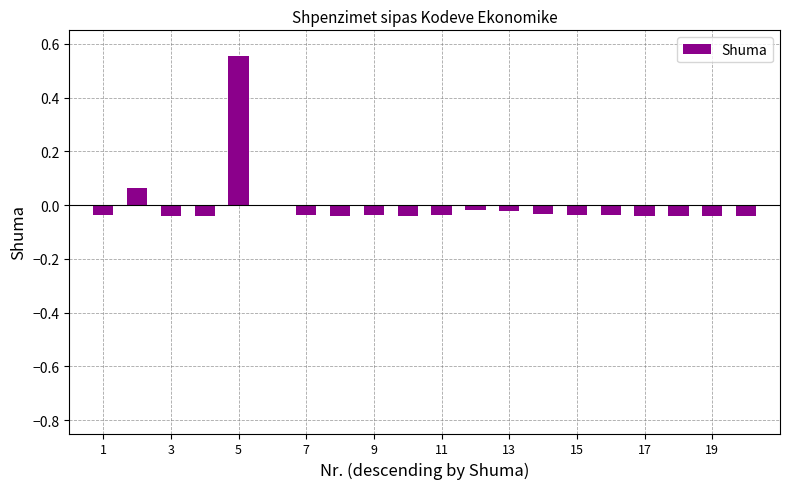

Are the bars horizontal?

No